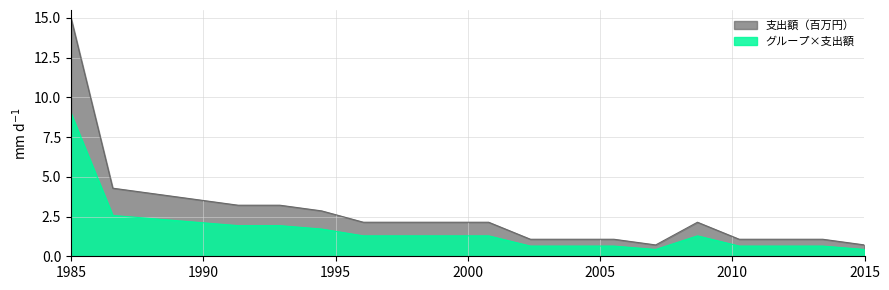

Reading right to left, transcribe all the data shown in this chart.

0.7	1.1	1.1	1.1	2.1	0.7	1.1	1.1	1.1	2.1	2.1	2.1	2.1	2.9	3.2	3.2	3.6	3.9	4.3	15.0